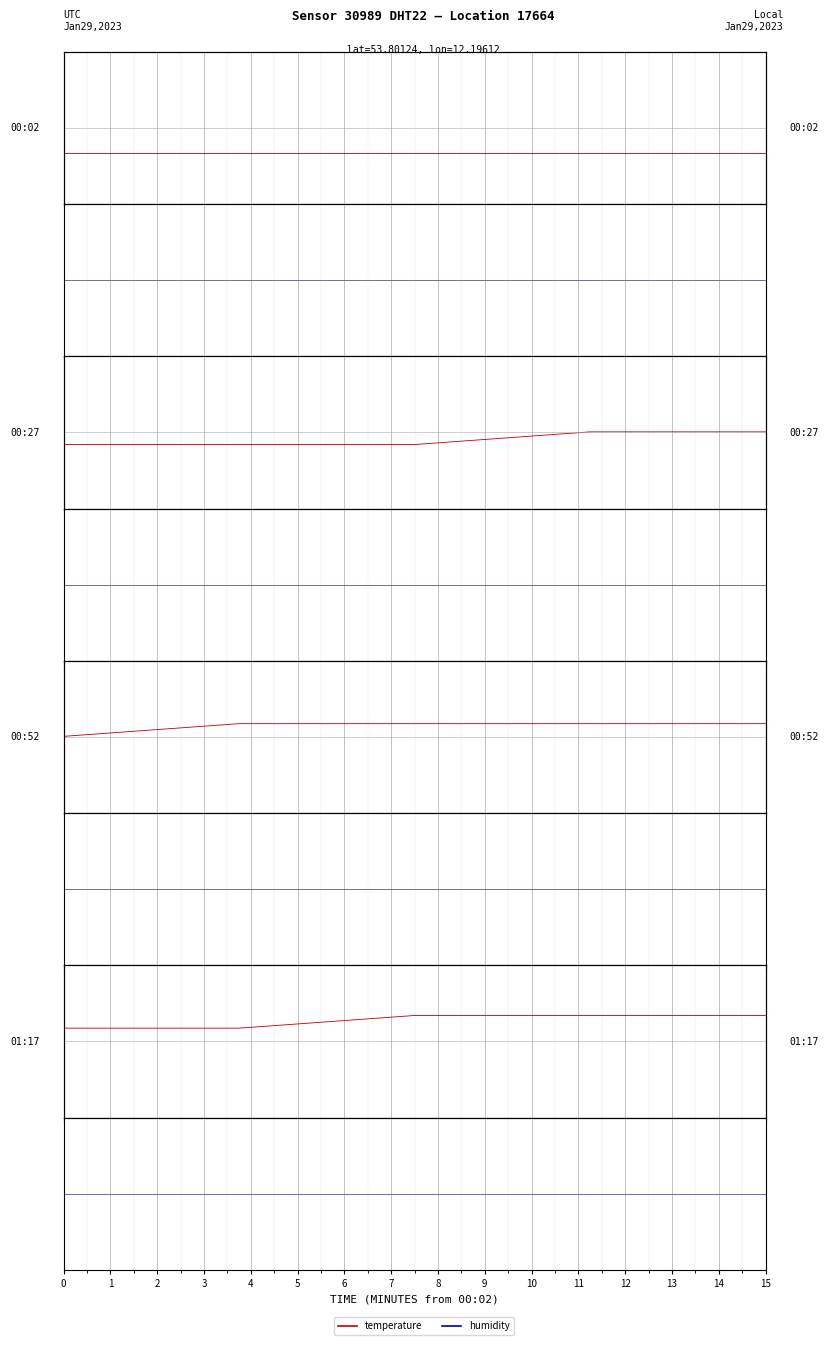

At how many categories does at least one series exceed 0?

5